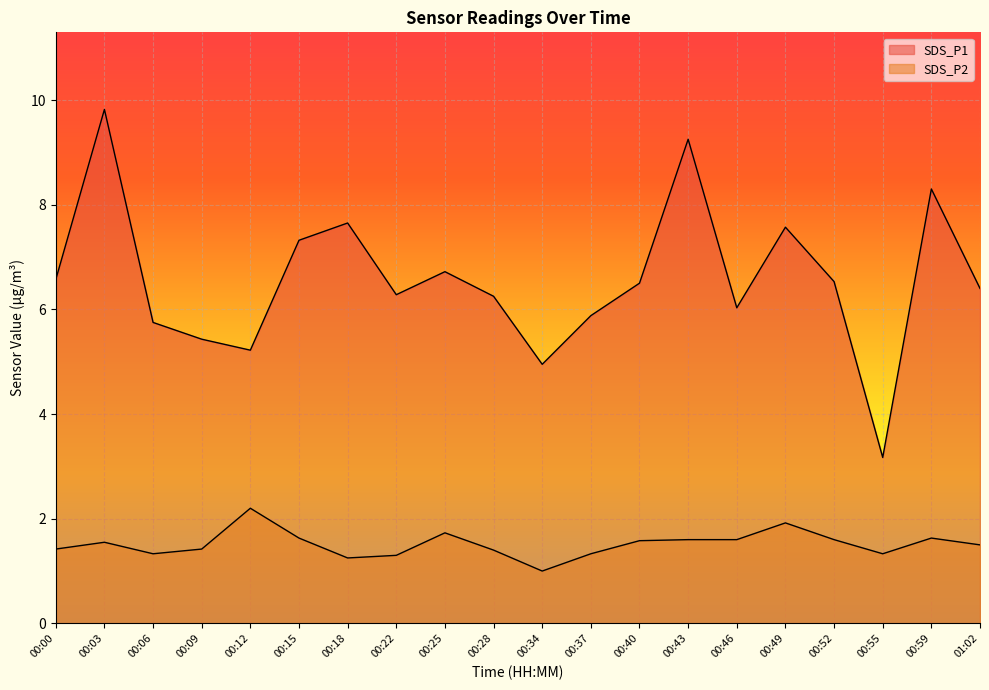

Which series changed the most between 00:06 and 01:02?

SDS_P1